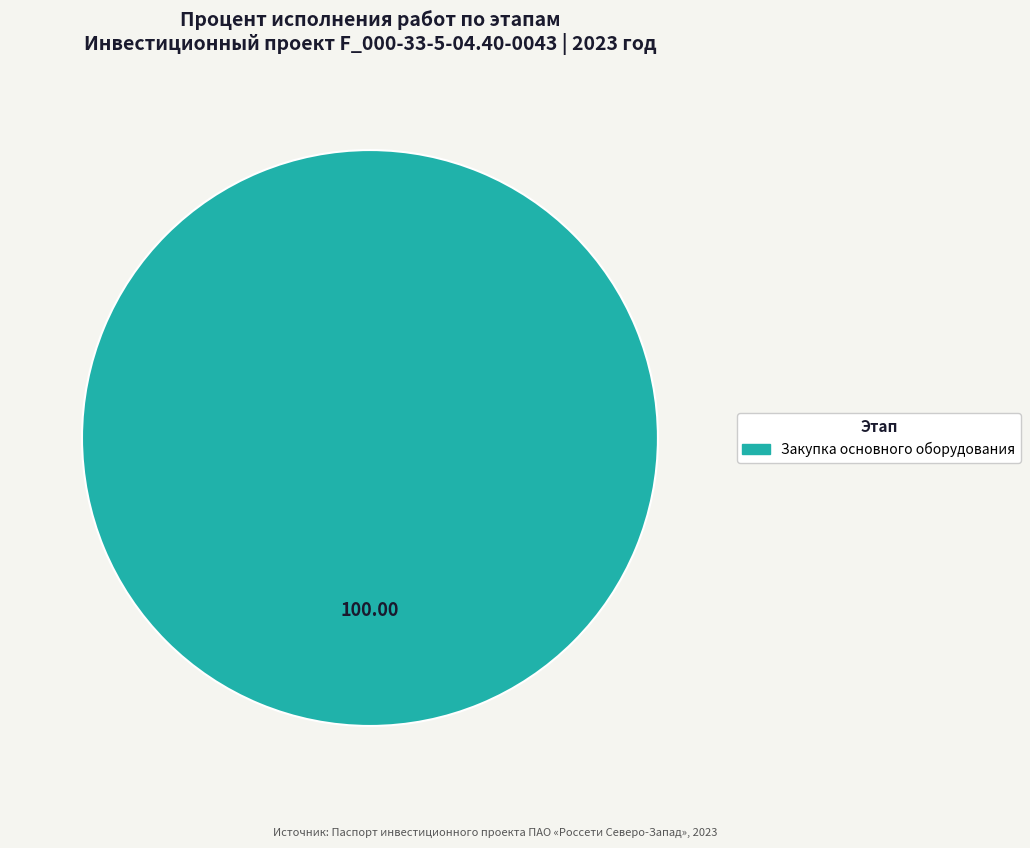

Is there any slice that represents more than half of the pie?

Yes